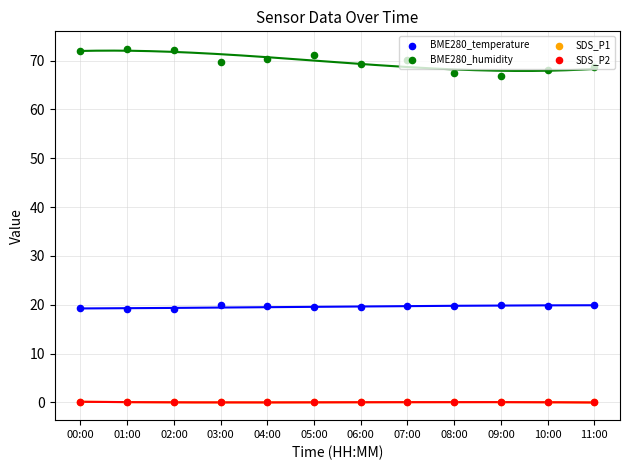

Which series has the largest Y range (max minus min)?

BME280_humidity